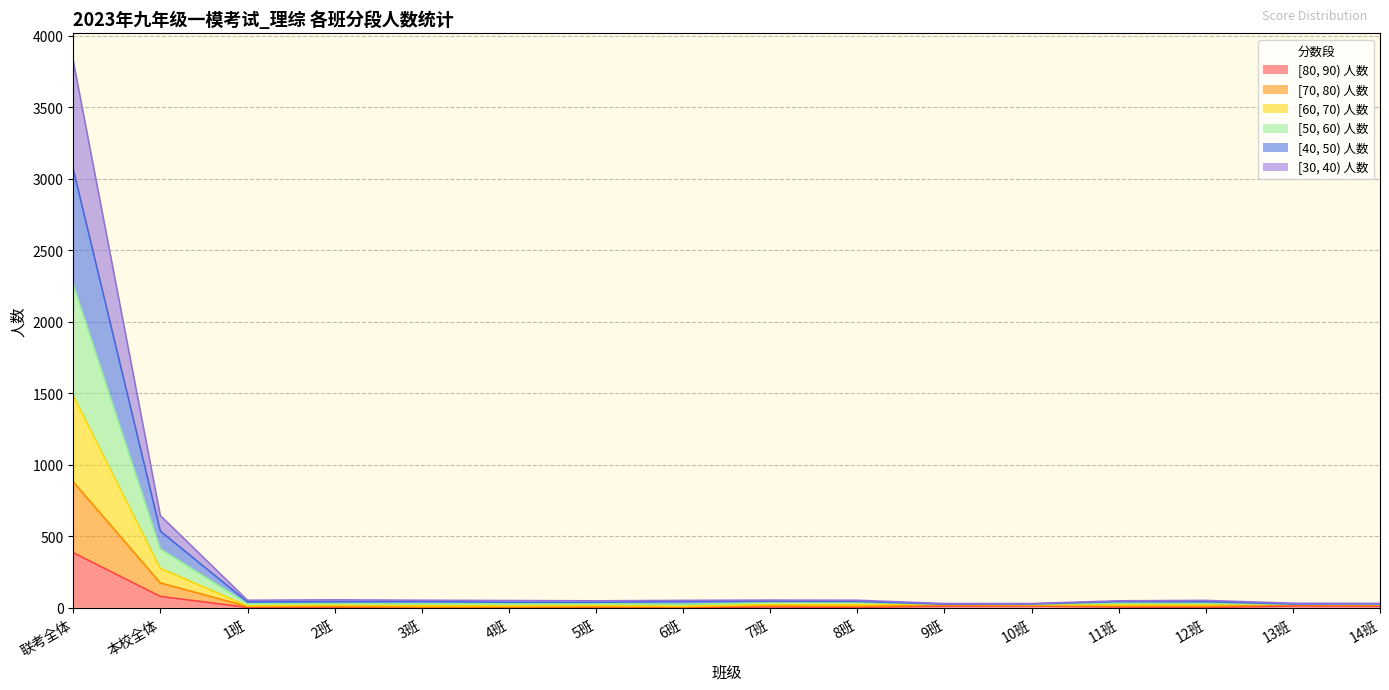

The value of [40, 50) 人数 at 6班 is 15. True or false?

False